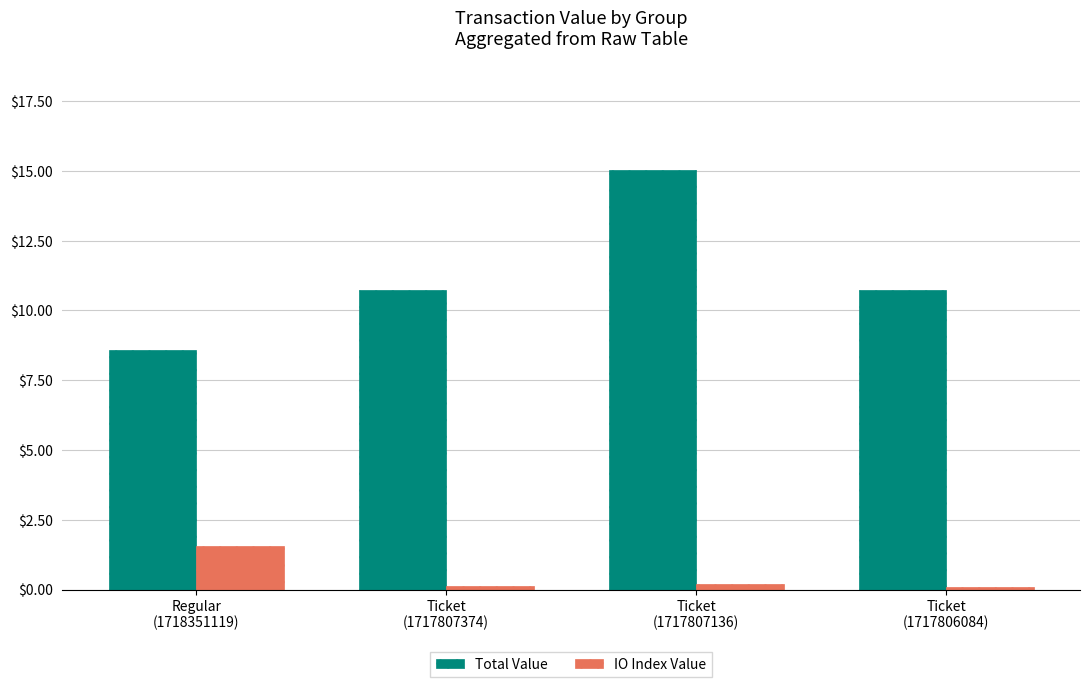

Where does the Total Value series first go above 10?

Ticket
(1717807374)